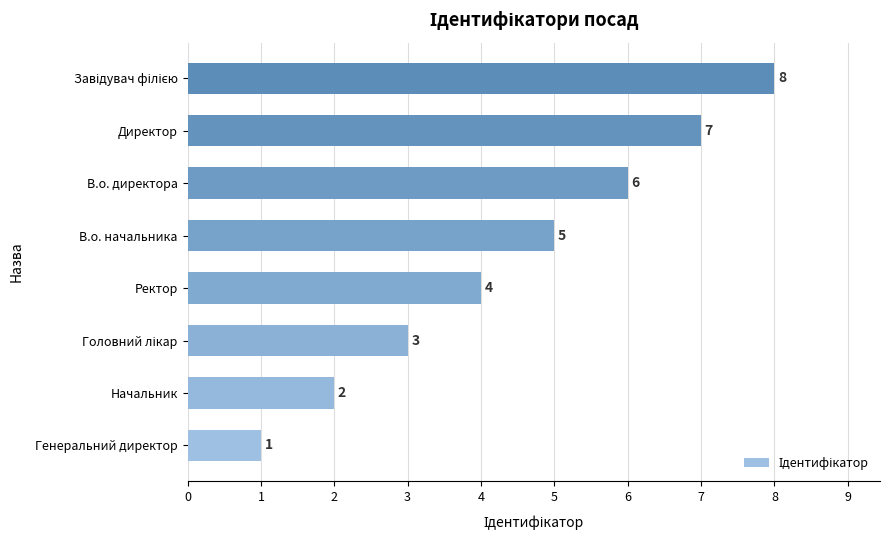

What is the difference between the second highest and second lowest values?

5